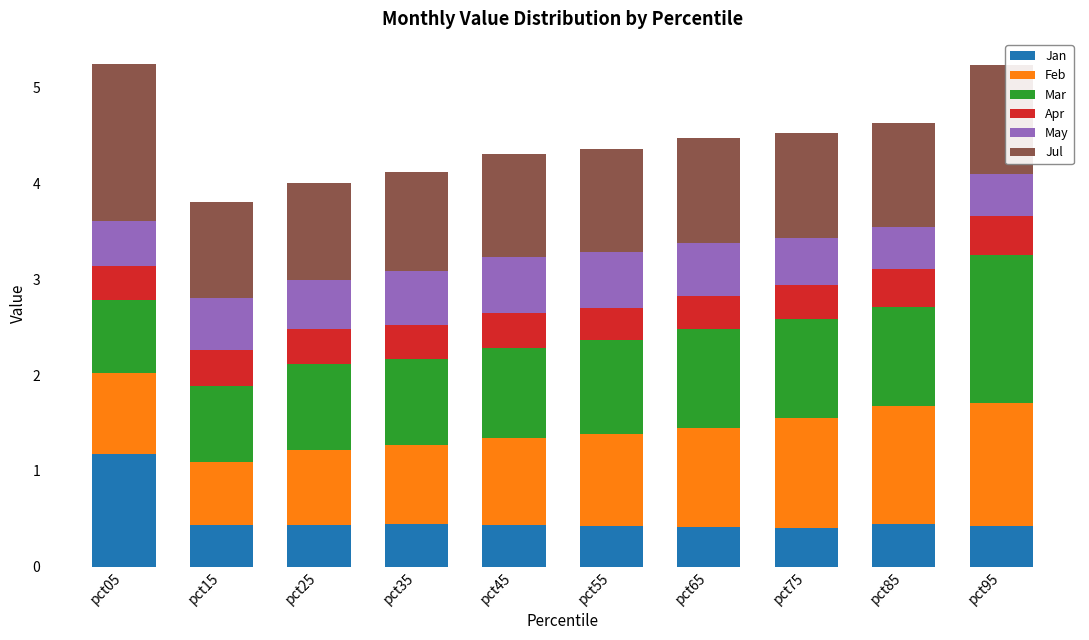

What value does the Jan series have at pct85?

0.4